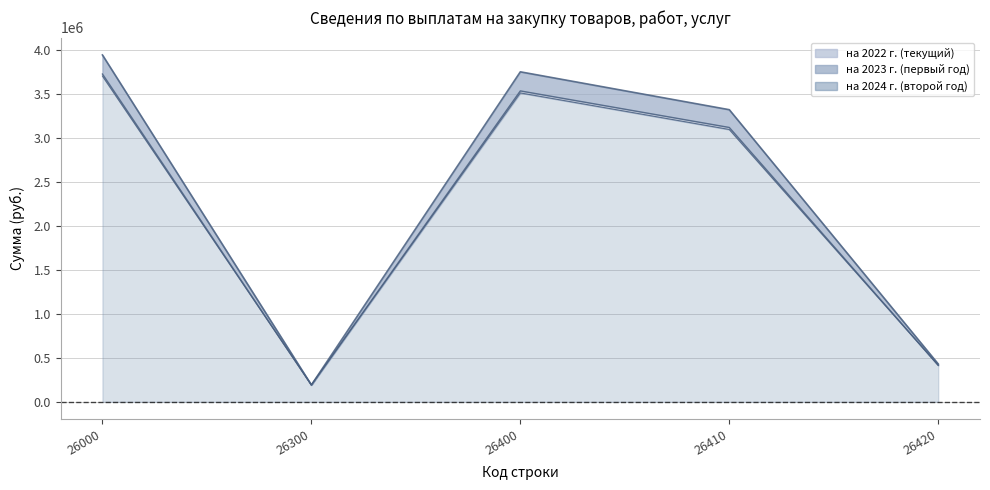

True or false: на 2022 г. (текущий) has a value of 3948672.8 at 26000.

True